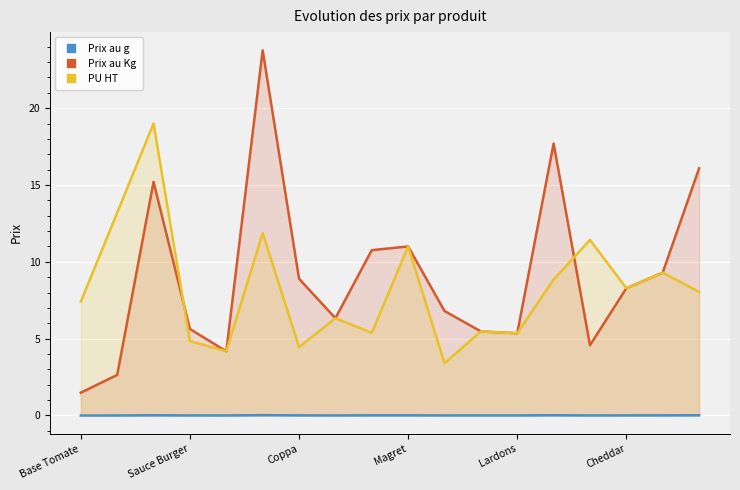

True or false: PU HT and Prix au g cross at least once.

False